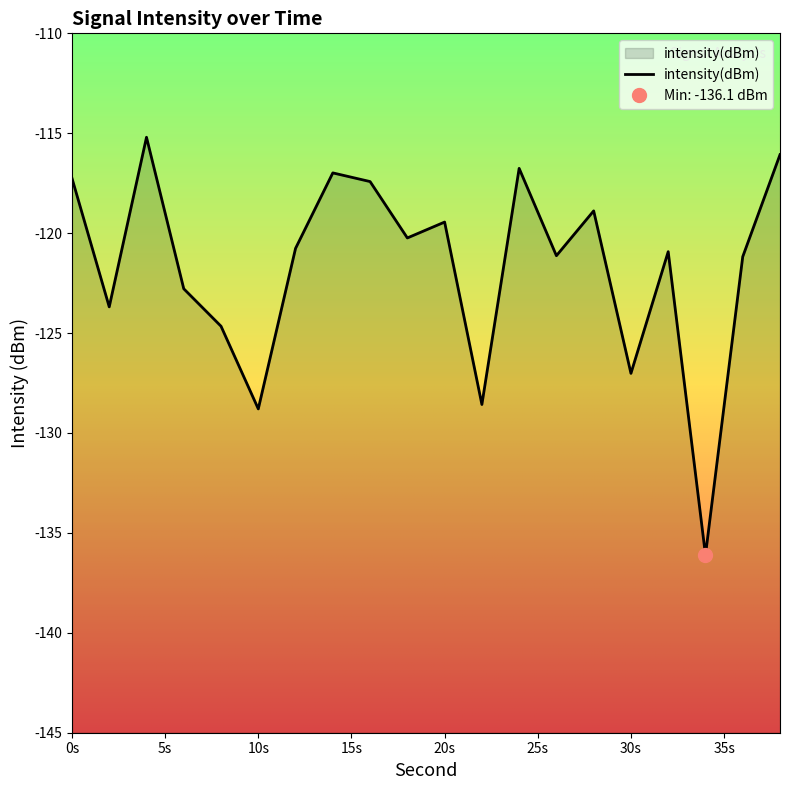

What is the difference between the values at 32 and 34?

15.2